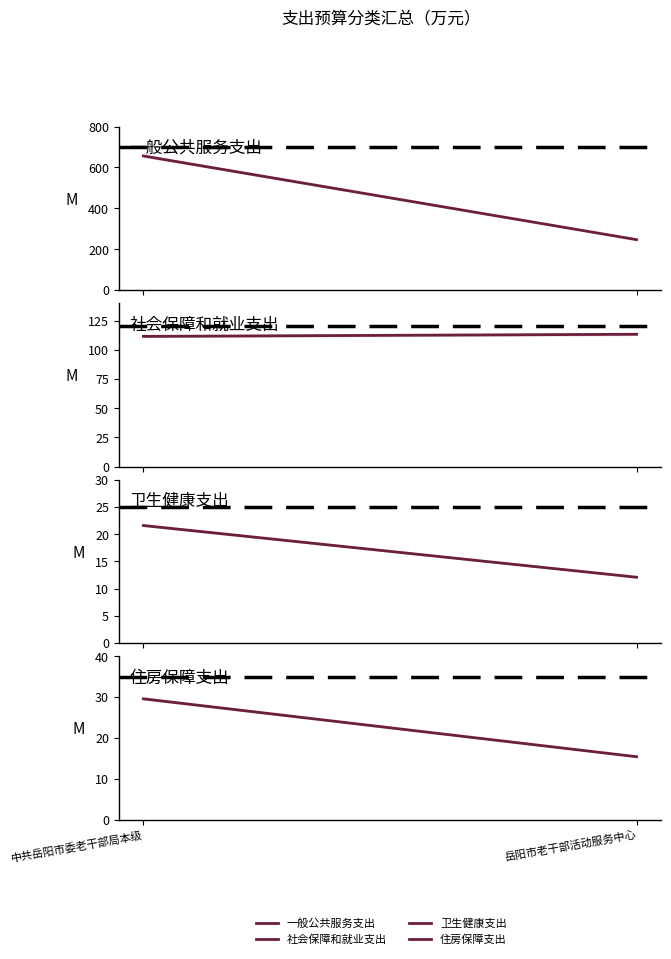

What is the label of the 2nd point from the right?

中共岳阳市委老干部局本级